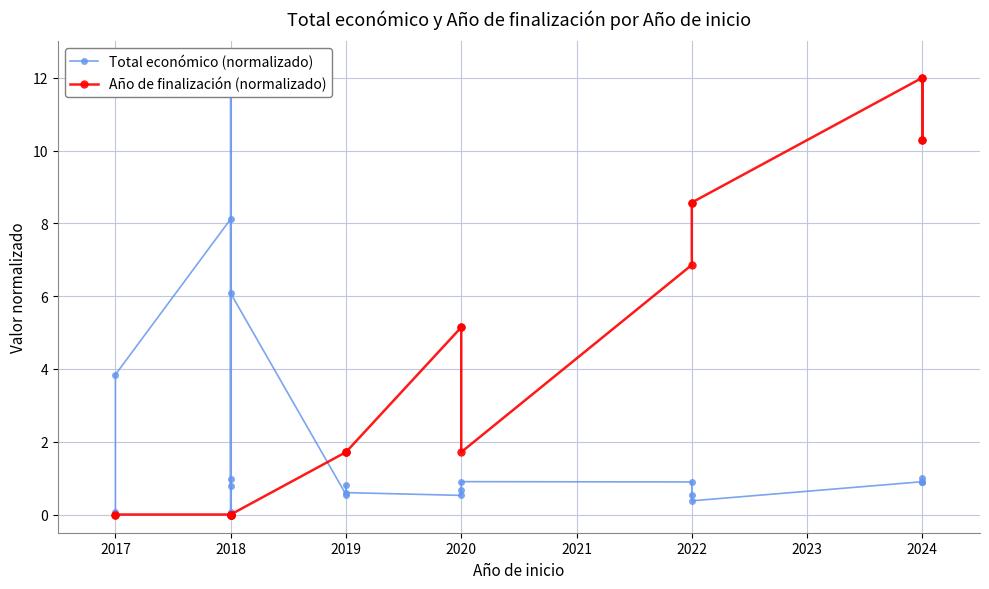

Reading right to left, transcribe all the data shown in this chart.

Total económico (normalizado): 1.0	0.9	0.9	0.9	0.4	0.5	0.9	0.9	0.7	0.5	0.6	0.8	0.5	6.1	0.8	12.0	0.1	1.0	8.1	3.8	0.1
Año de finalización (normalizado): 12.0	10.3	10.3	12.0	8.6	8.6	6.9	1.7	5.1	5.1	1.7	1.7	1.7	0.0	0.0	0.0	0.0	0.0	0.0	0.0	0.0